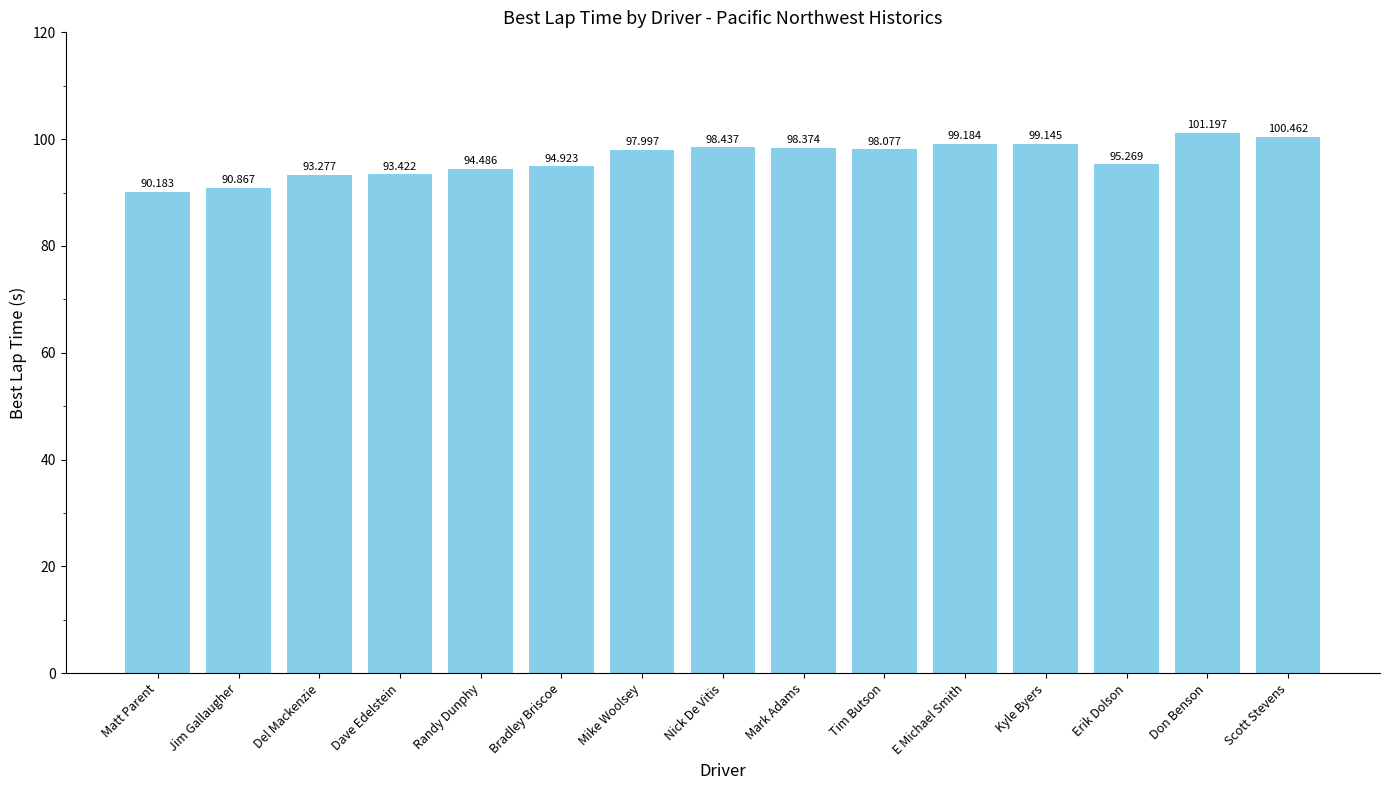

Which label corresponds to the smallest value in the chart?

Matt Parent